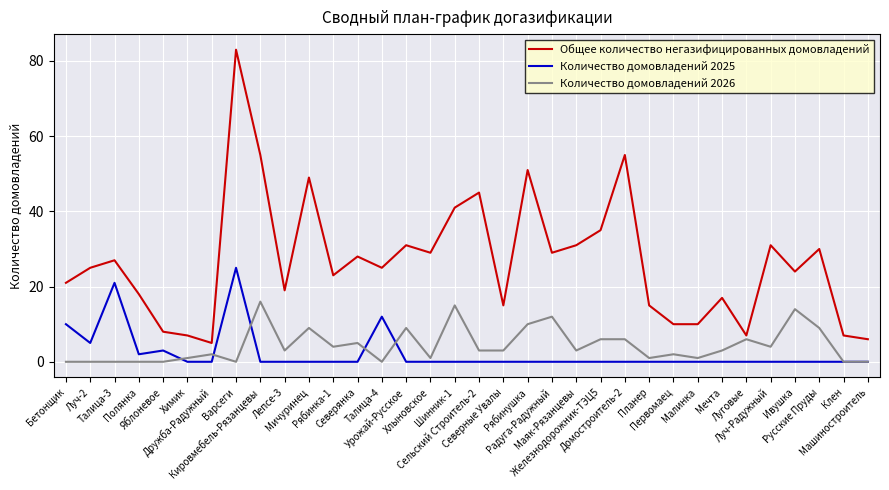

Is the value of Количество домовладений 2025 at Кировмебель-Рязанцевы greater than the value of Общее количество негазифицированных домовладений at Клен?

No